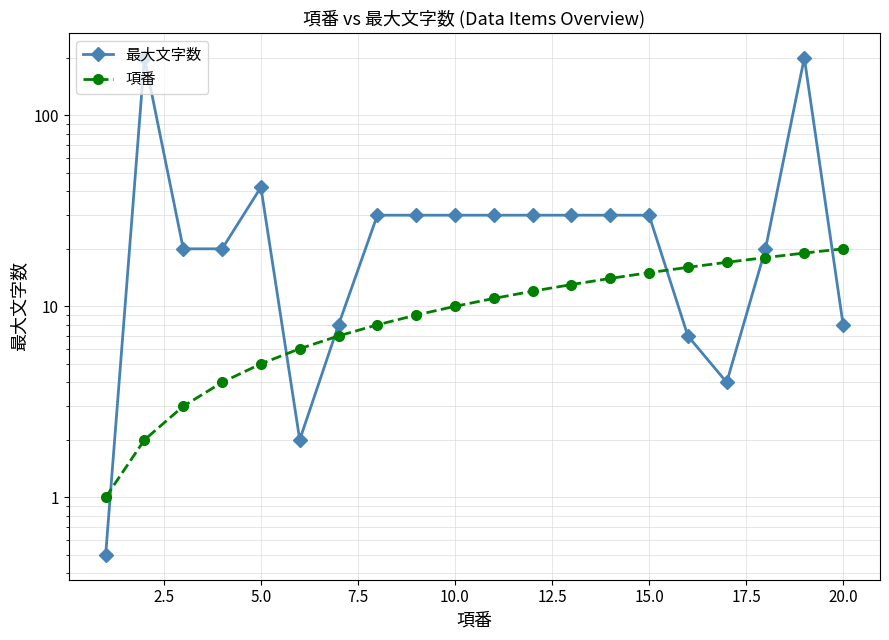

How many values in the 最大文字数 series exceed 30?

3